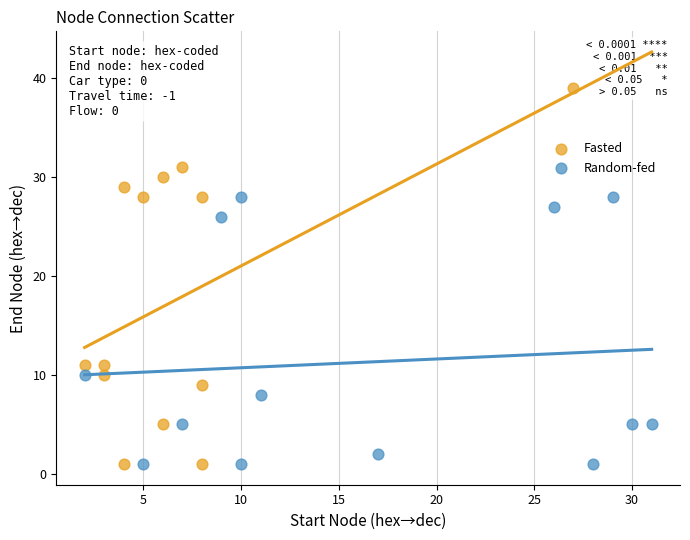

Which series contains the highest Y value?

Fasted